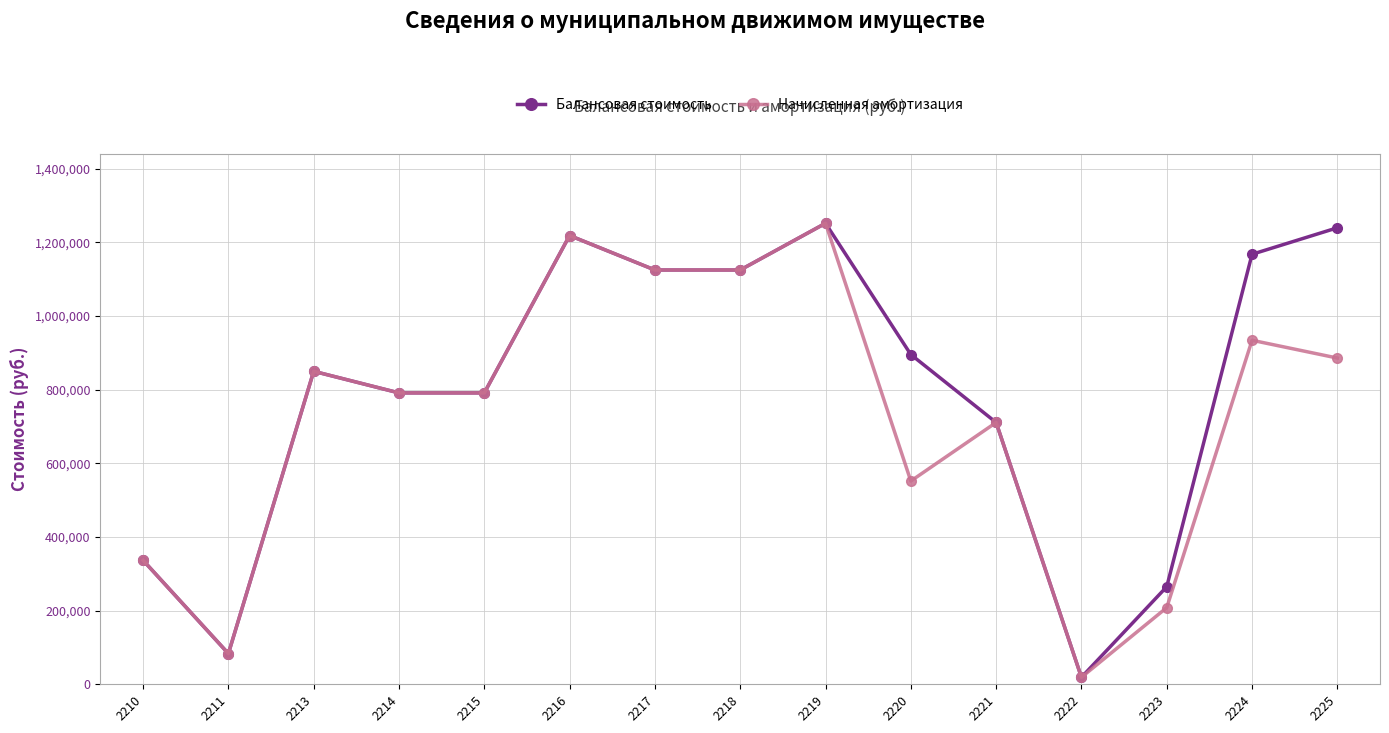

Reading left to right, list all the values displayed in this chart.

Балансовая стоимость: 336713.1	83365.8	850000.0	791333.0	791333.0	1218750.0	1125116.3	1125116.3	1252000.0	895500.0	711000.0	19000.0	265000.0	1167831.5	1239744.0
Начисленная амортизация: 336713.1	83365.8	850000.0	791333.0	791333.0	1218750.0	1125116.3	1125116.3	1252000.0	552000.0	711000.0	19000.0	208197.5	934265.3	886000.0